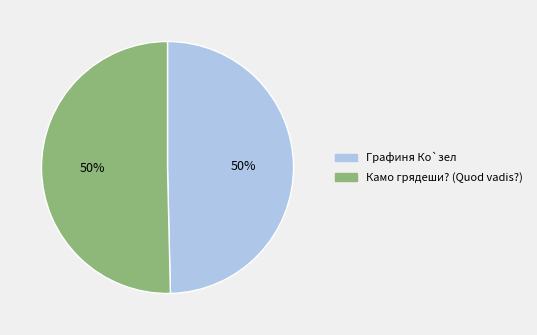

To the nearest percent, what percentage of the pie is Графиня Ко`зел?

50%